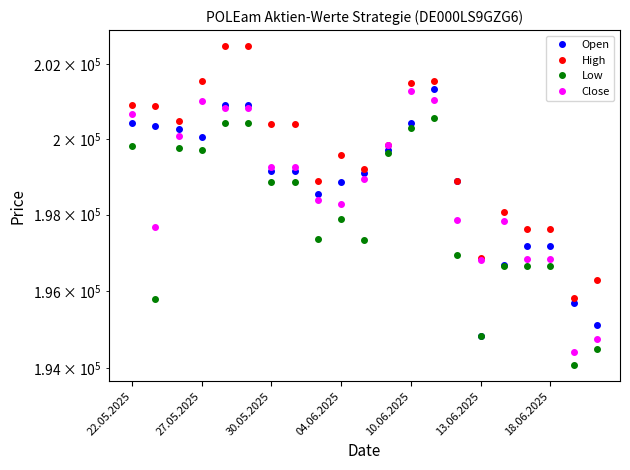

Reading right to left, extract all data points from this chart.

Open: 195117	195695	197164	197164	196679	194845	198878	201324	200425	199707	199106	198856	198546	199161	199161	200907	200907	200063	200258	200334	200428
High: 196281	195806	197609	197609	198061	196863	198878	201531	201477	199845	199202	199579	198897	200409	200409	202481	202481	201545	200486	200878	200910
Low: 194498	194077	196643	196643	196650	194845	196934	200545	200285	199626	197333	197885	197370	198850	198850	200420	200420	199715	199753	195790	199824
Close: 194766	194411	196826	196826	197821	196802	197855	201035	201284	199828	198938	198274	198377	199243	199243	200830	200830	201018	200083	197674	200671